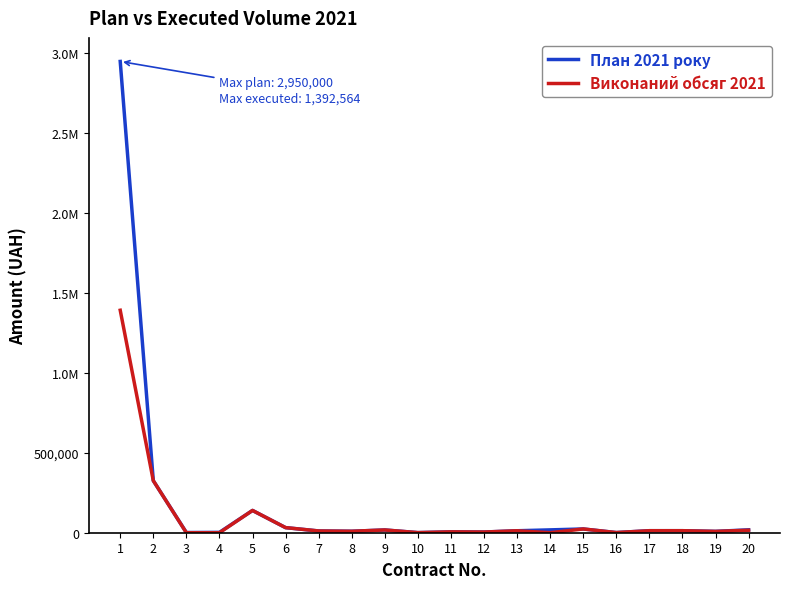

What is the average value of the Виконаний обсяг 2021 series?

101173.8